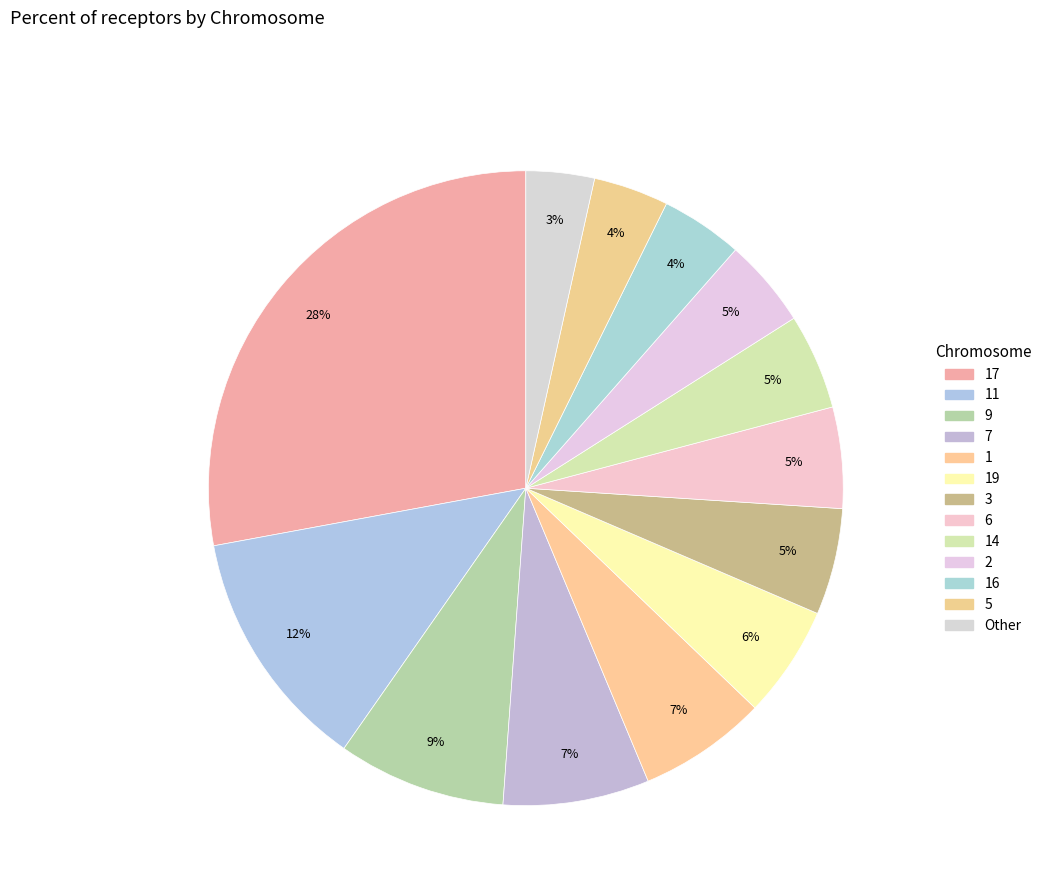

How many slices are in this pie chart?

13